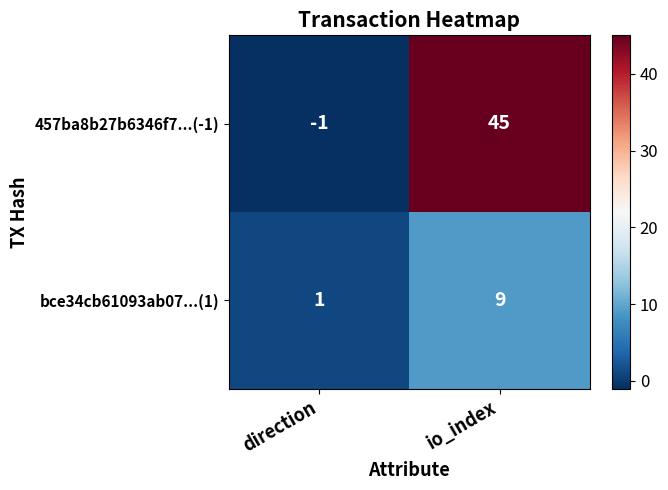

How many series are shown in this chart?

2